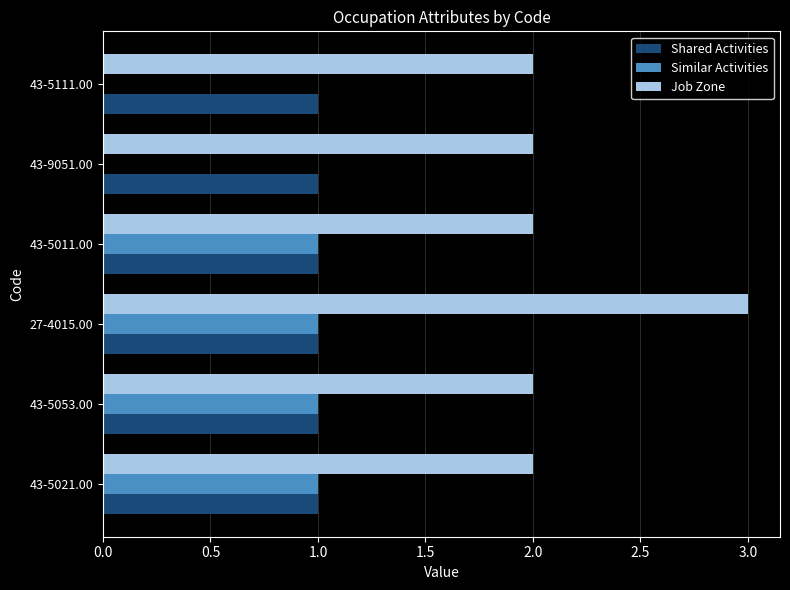

What is the maximum value for Job Zone?

3